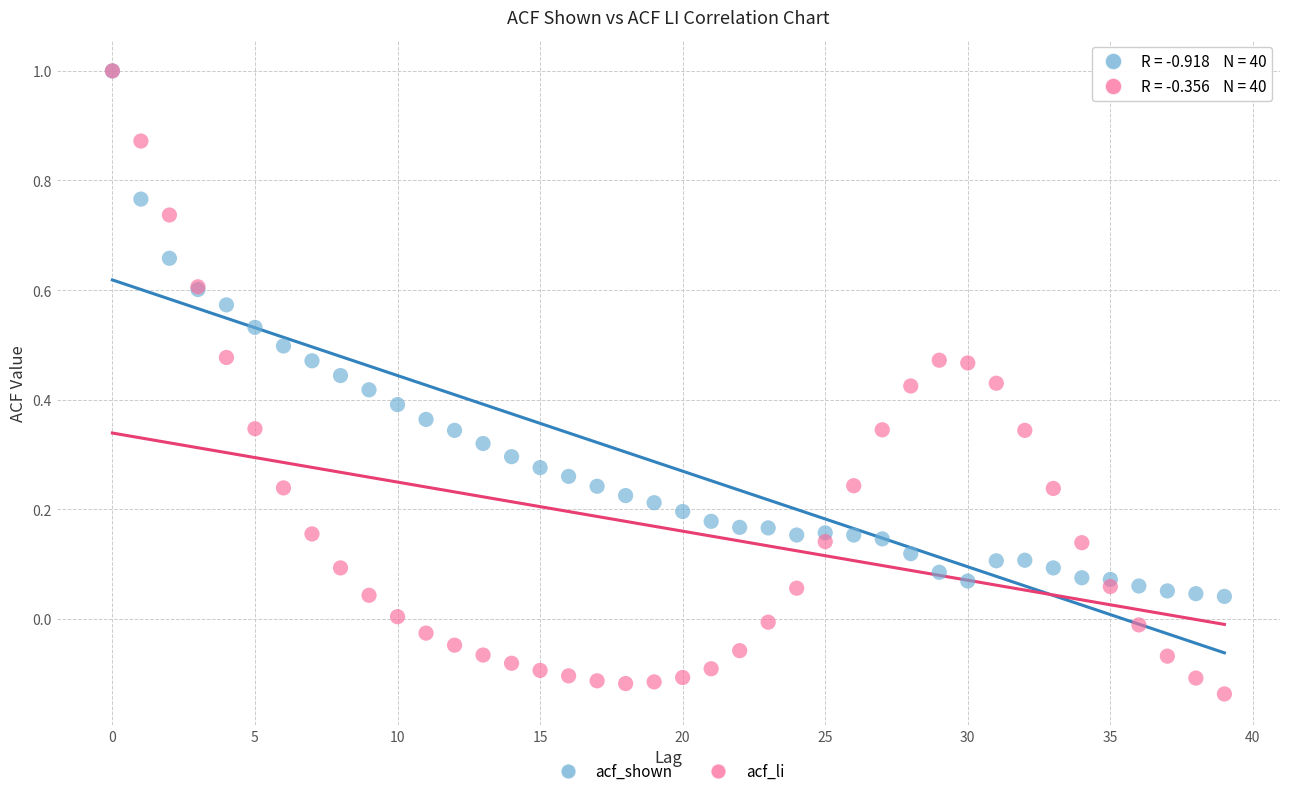

Which series reaches the minimum Y coordinate?

acf_li